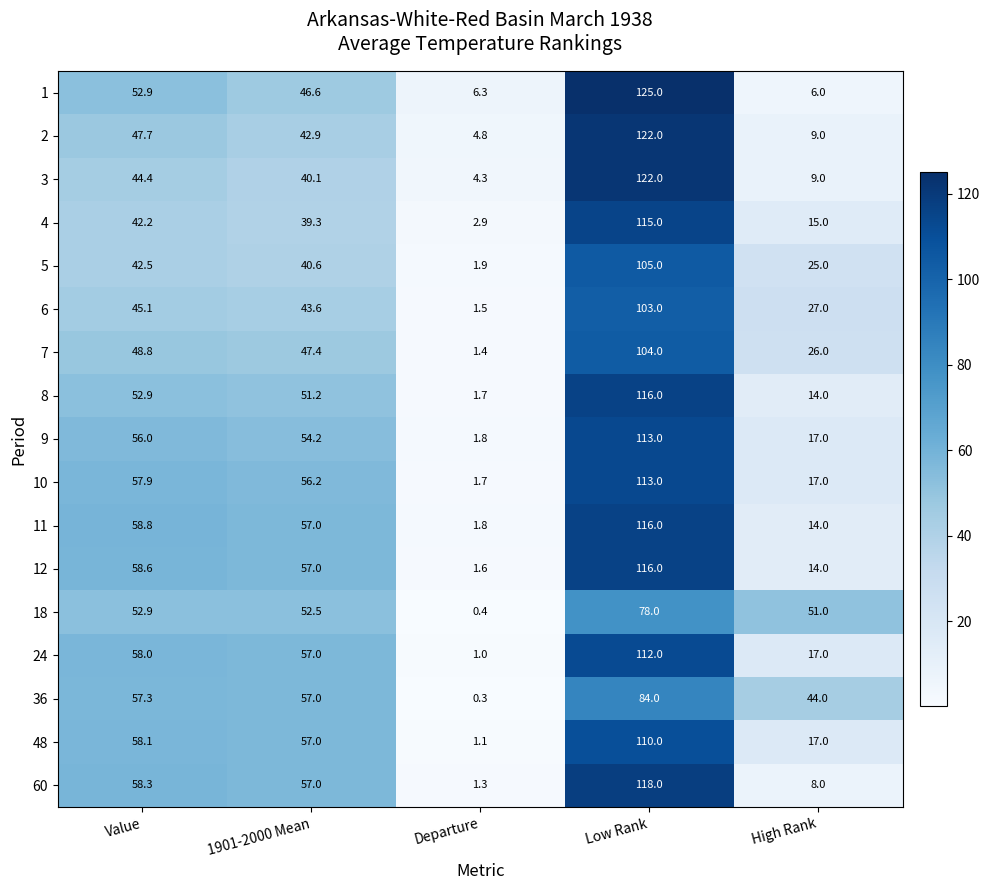

What is the difference between the second highest and minimum values in the 9 series?

54.2